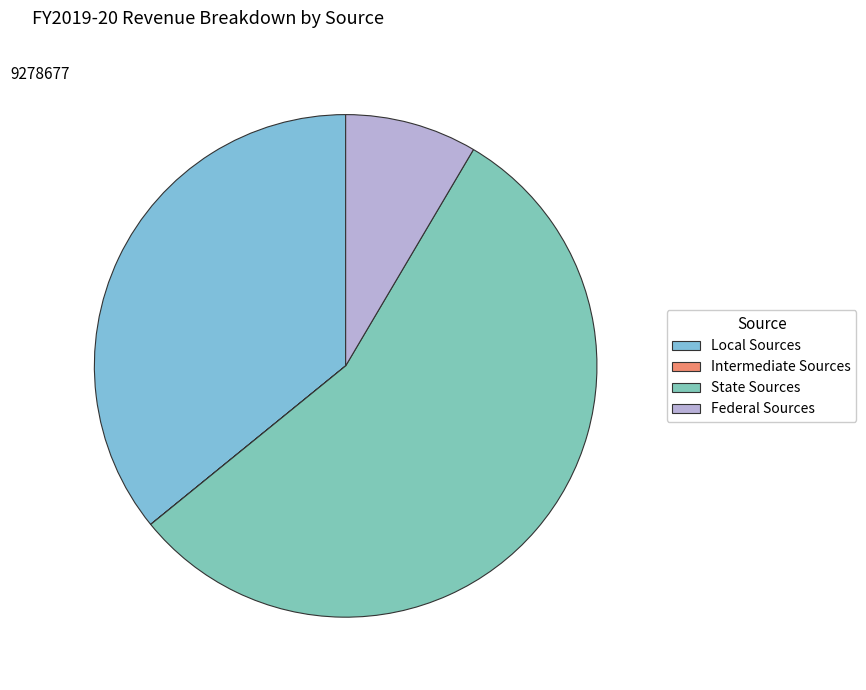

Rank the categories by value from lowest to highest.

Intermediate Sources, Federal Sources, Local Sources, State Sources